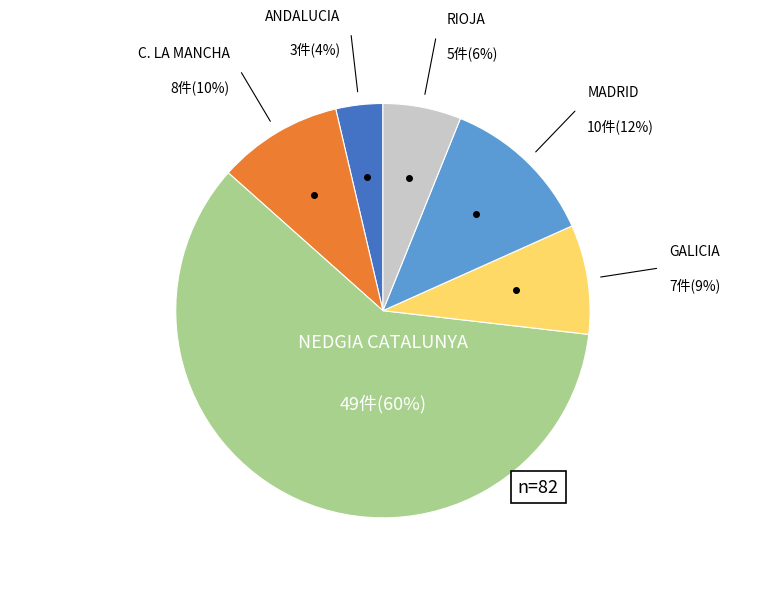

Is there a majority slice in this chart?

Yes